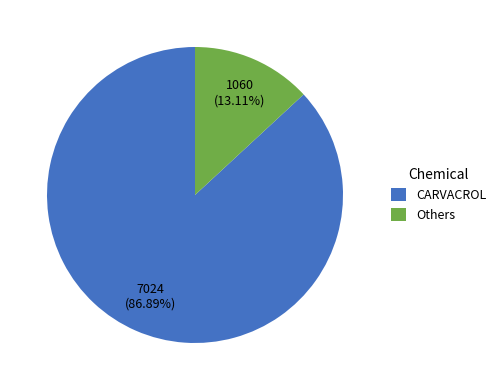

Do CARVACROL and Others together represent more than half of the pie?

Yes